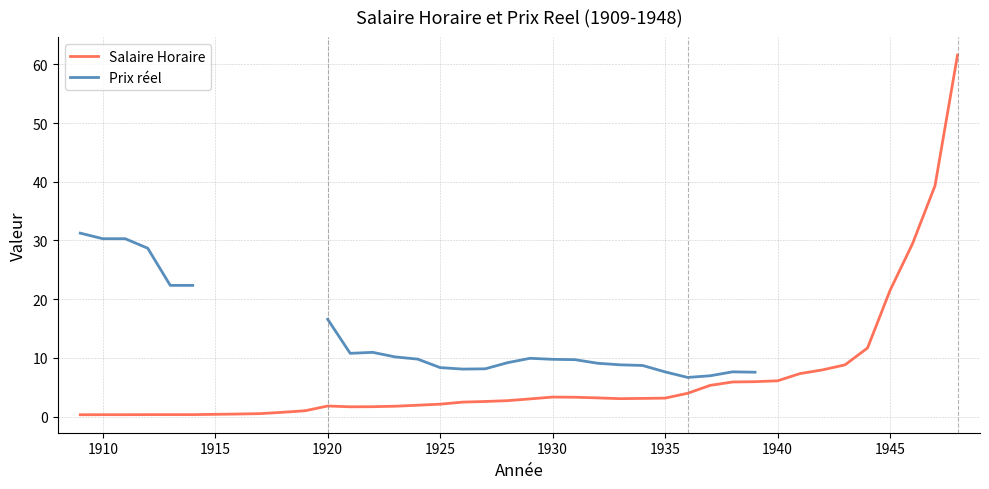

The value of Salaire Horaire at 1945 is 32.1. True or false?

False